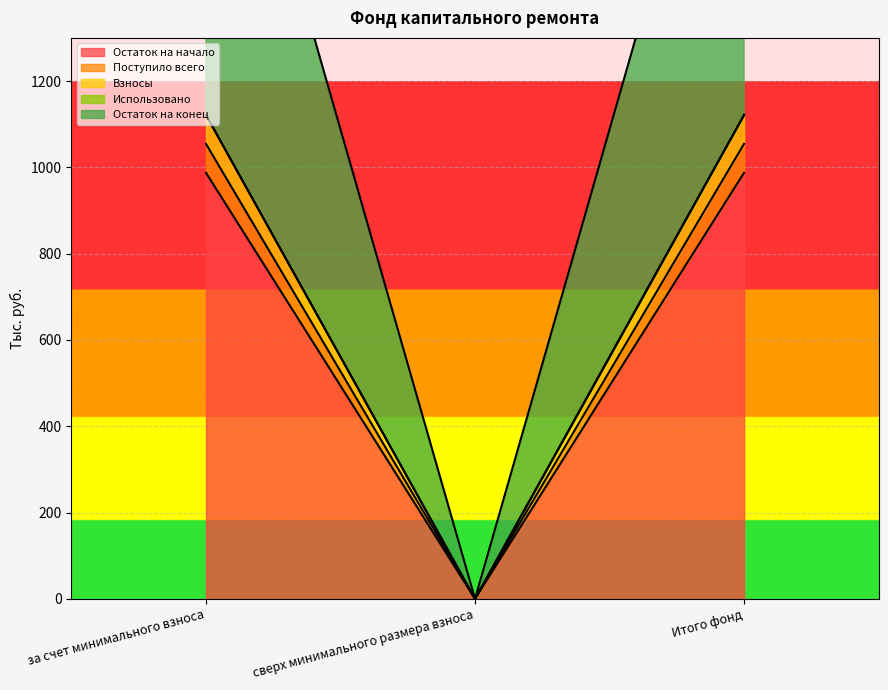

How many lines are shown in the chart?

4